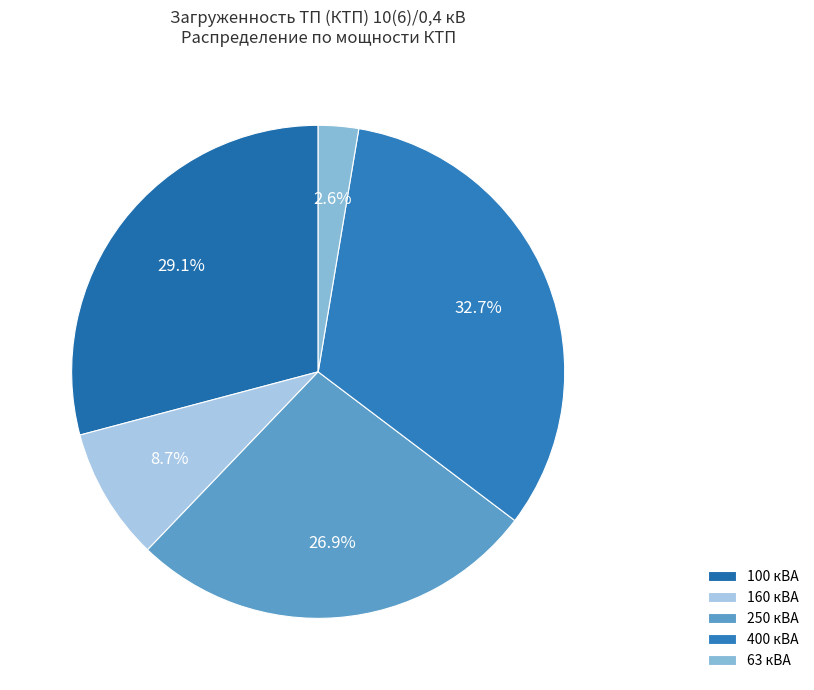

What percentage do 100 кВА and 250 кВА together represent?

56.0%